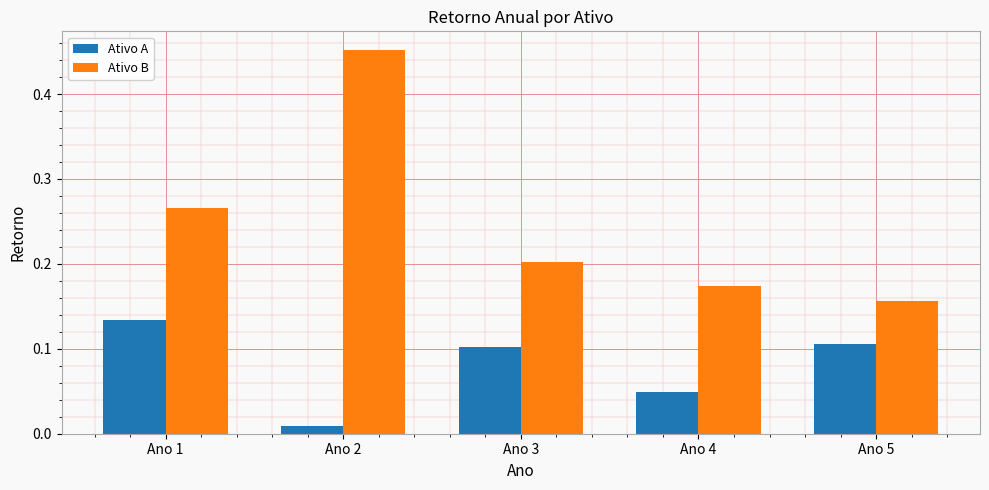

Which series has the largest total across all categories?

Ativo B